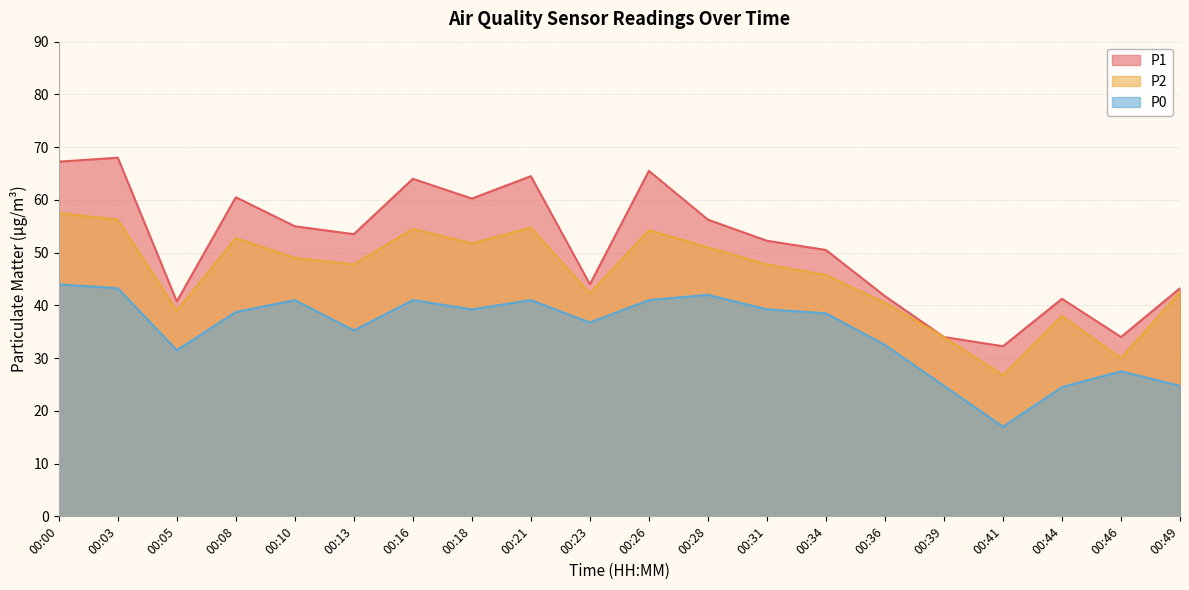

What is the average value of the P1 series?

51.4